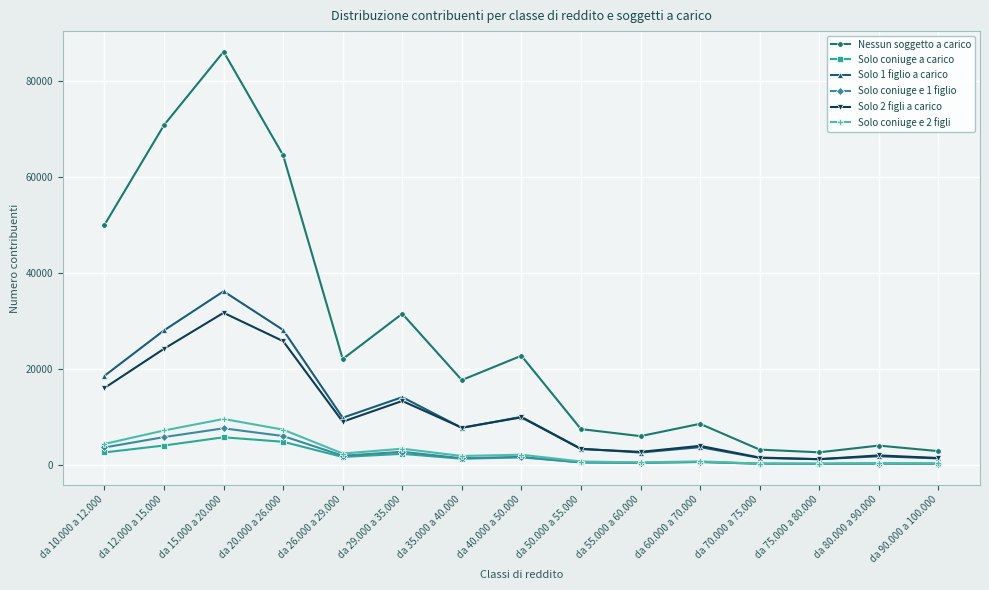

Where is Nessun soggetto a carico nearest to the value 44341?

da 10.000 a 12.000